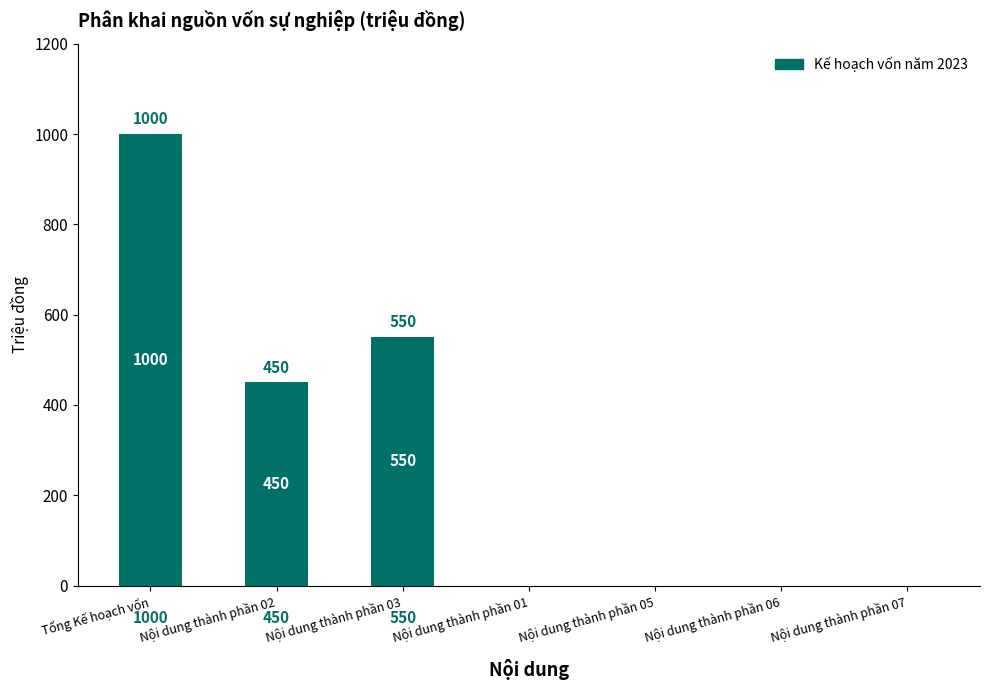

Reading left to right, what are all the values shown in this chart?

1000	450	550	0	0	0	0